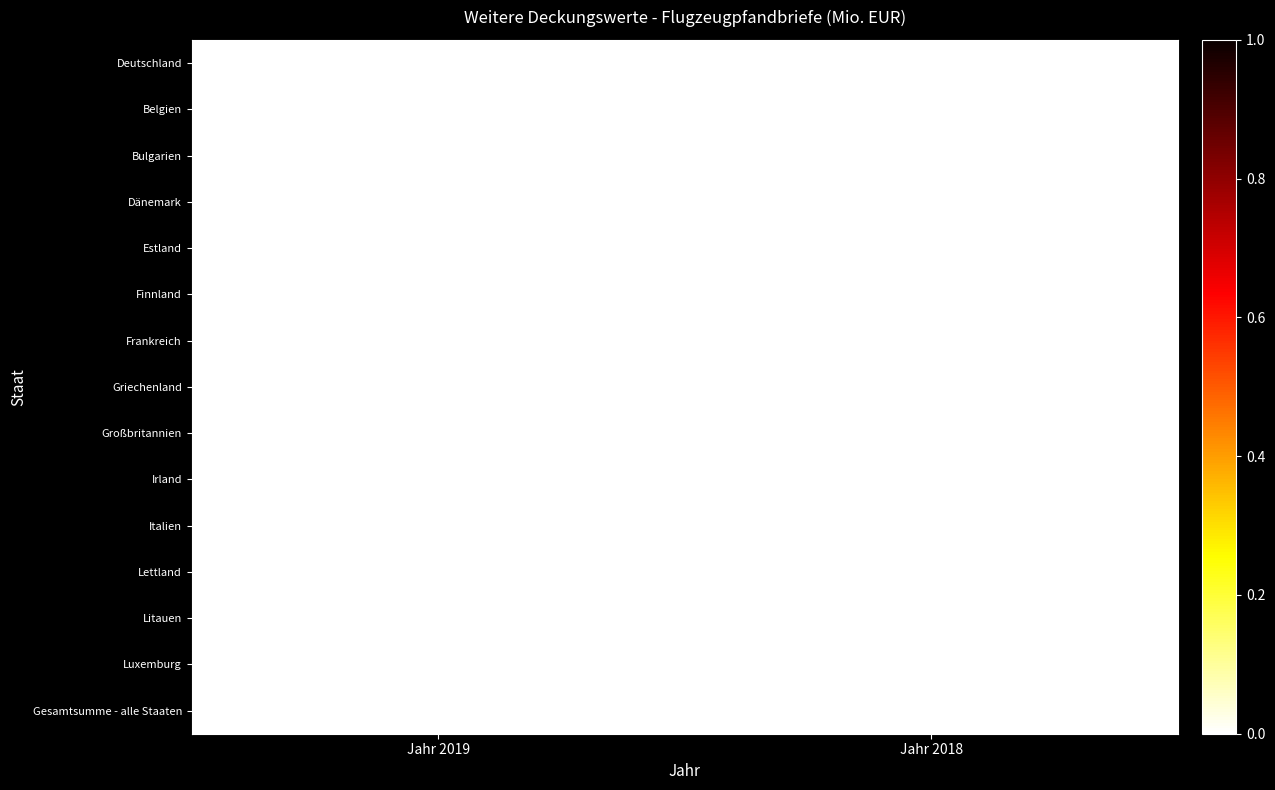

Reading left to right, extract all data points from this chart.

Deutschland: Jahr 2019=0.0	Jahr 2018=0.0
Belgien: Jahr 2019=0.0	Jahr 2018=0.0
Bulgarien: Jahr 2019=0.0	Jahr 2018=0.0
Dänemark: Jahr 2019=0.0	Jahr 2018=0.0
Estland: Jahr 2019=0.0	Jahr 2018=0.0
Finnland: Jahr 2019=0.0	Jahr 2018=0.0
Frankreich: Jahr 2019=0.0	Jahr 2018=0.0
Griechenland: Jahr 2019=0.0	Jahr 2018=0.0
Großbritannien: Jahr 2019=0.0	Jahr 2018=0.0
Irland: Jahr 2019=0.0	Jahr 2018=0.0
Italien: Jahr 2019=0.0	Jahr 2018=0.0
Lettland: Jahr 2019=0.0	Jahr 2018=0.0
Litauen: Jahr 2019=0.0	Jahr 2018=0.0
Luxemburg: Jahr 2019=0.0	Jahr 2018=0.0
Gesamtsumme - alle Staaten: Jahr 2019=0.0	Jahr 2018=0.0